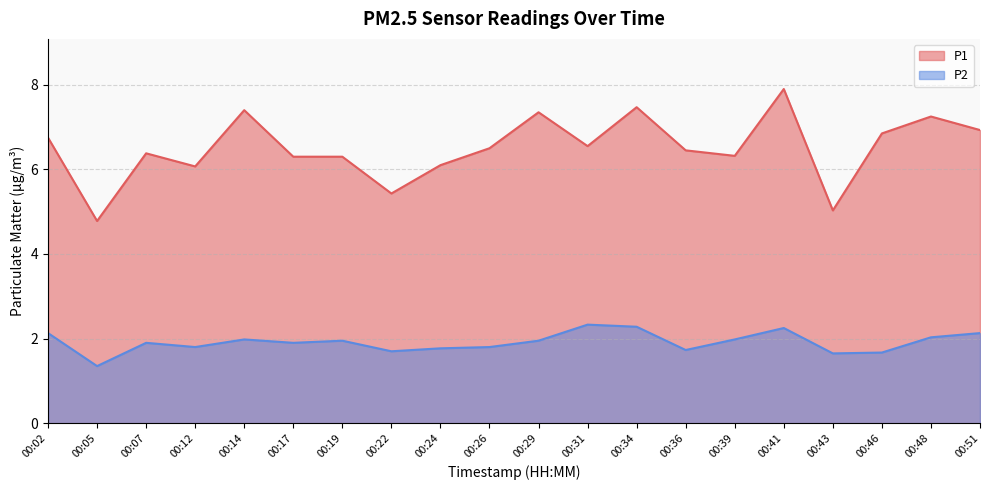

True or false: P1 and P2 cross at least once.

False